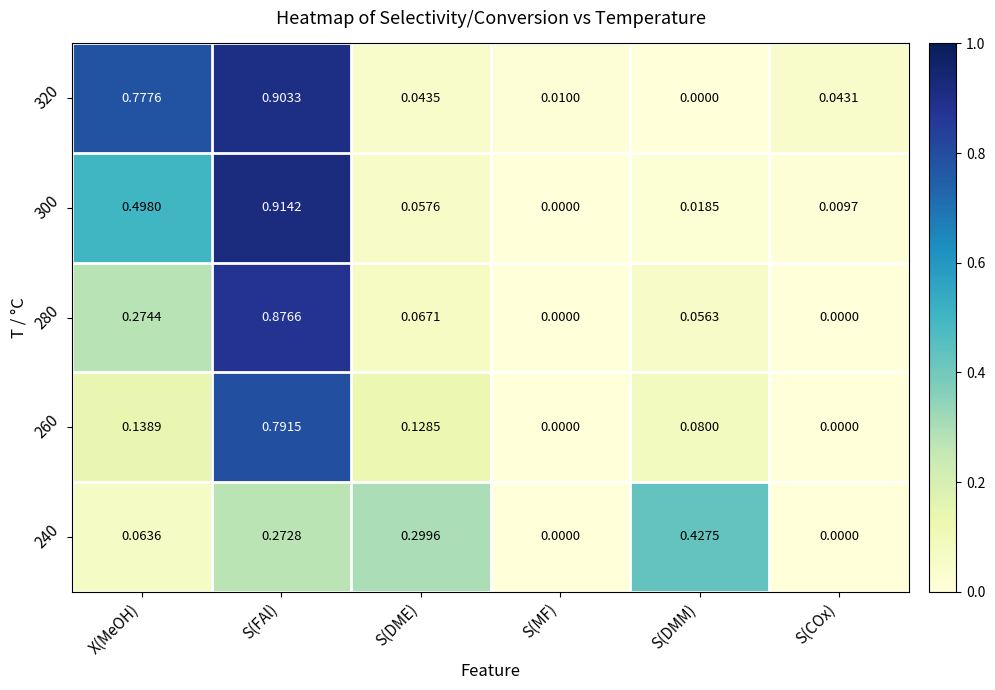

How many positive values does the 300 series have?

5